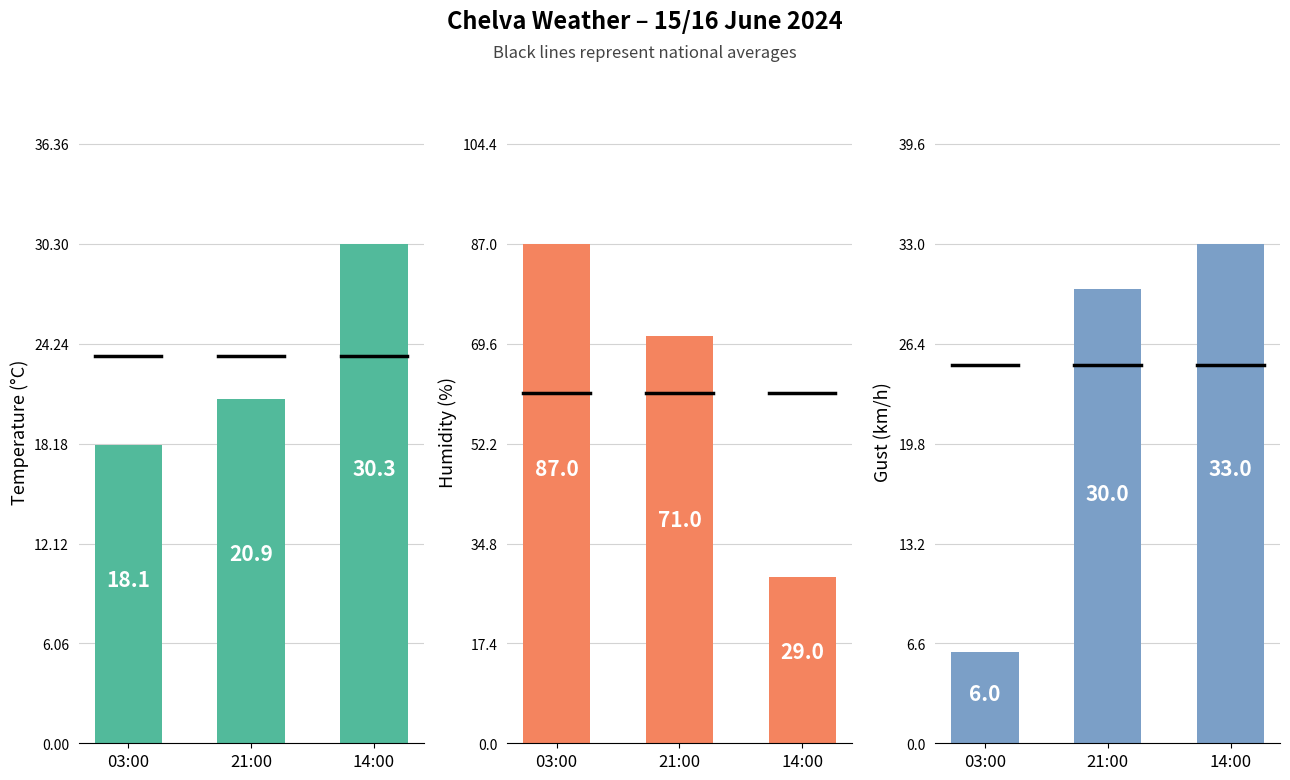

Reading left to right, transcribe all the data shown in this chart.

Temperature (°C): 18.1	20.9	30.3
Humidity (%): 87.0	71.0	29.0
Gust (km/h): 6.0	30.0	33.0